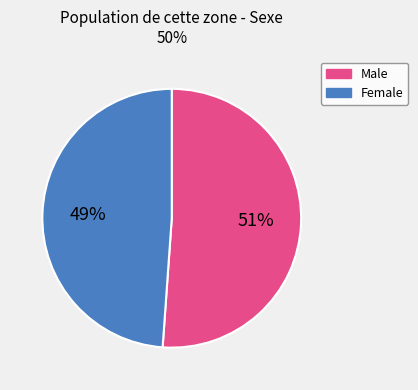

To the nearest percent, what is the average slice percentage?

50%